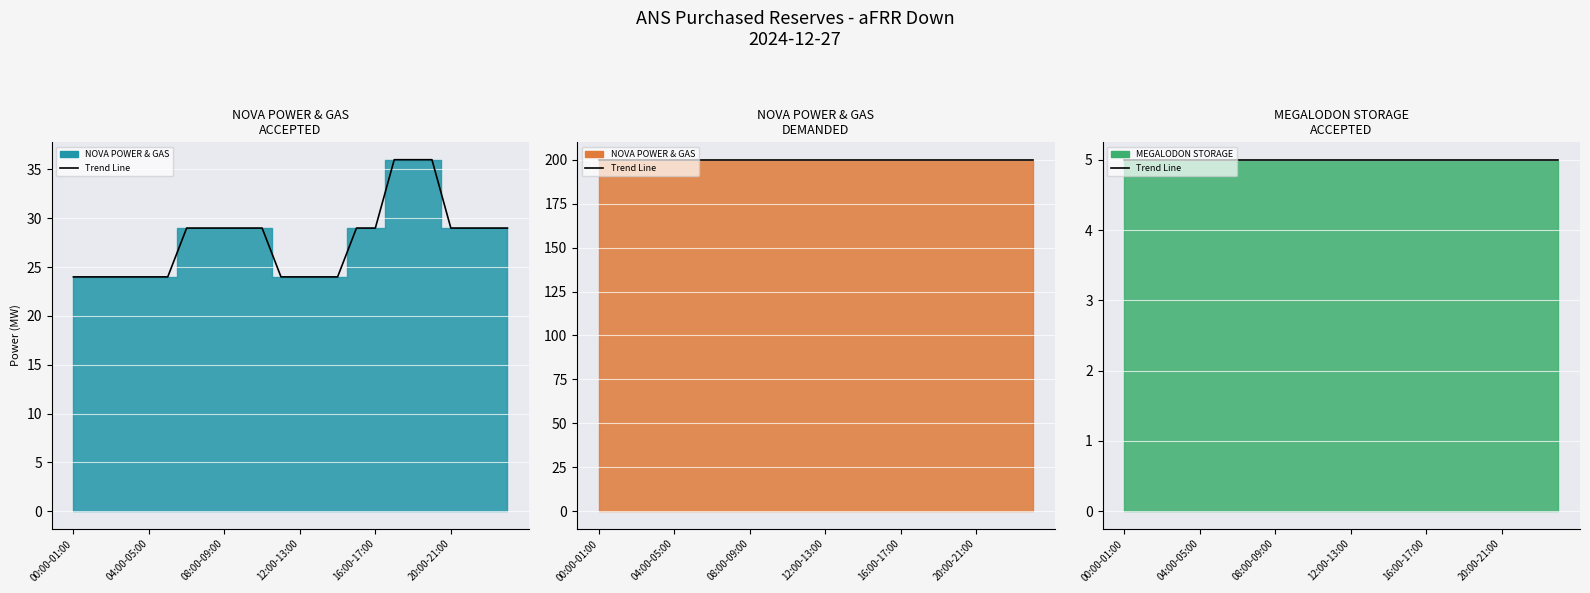

At which category is the sum across all series the highest?

17:00-18:00